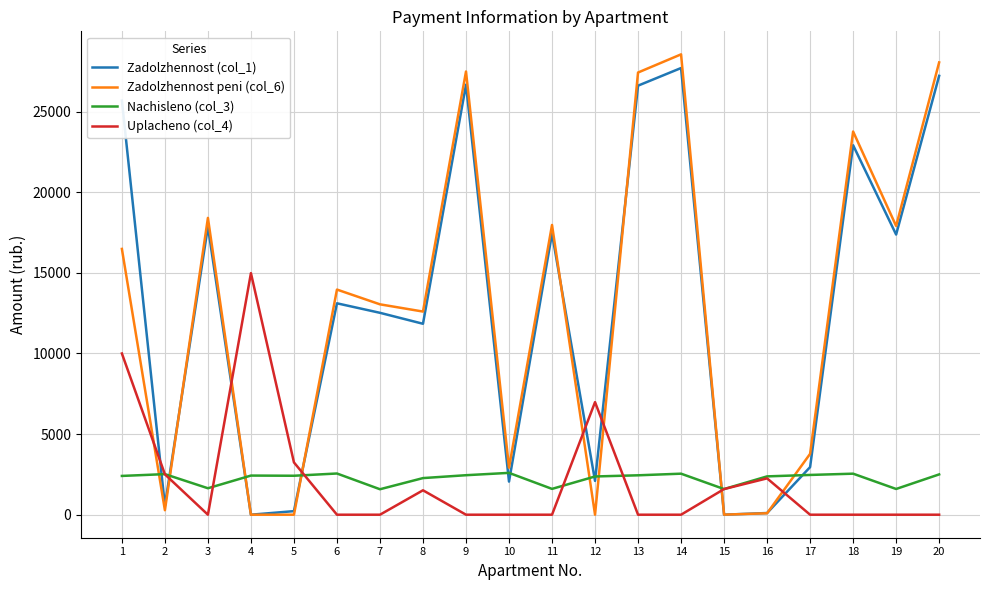

What is the average value of the Uplacheno (col_4) series?

2153.7